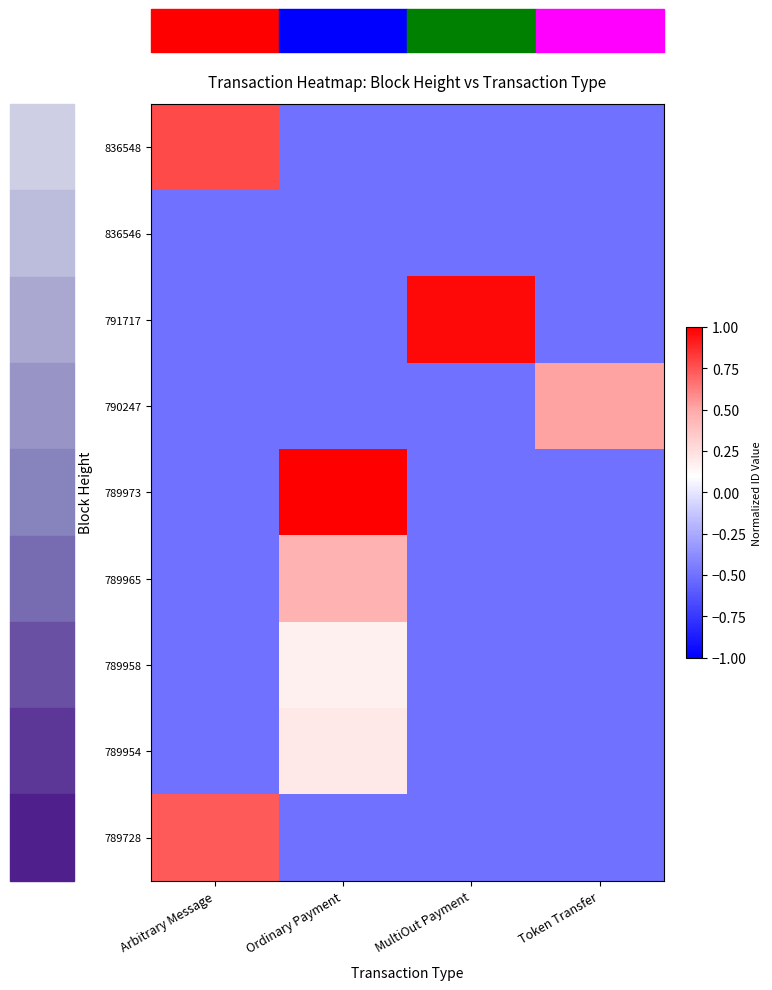

What is the smallest value displayed?

-0.5